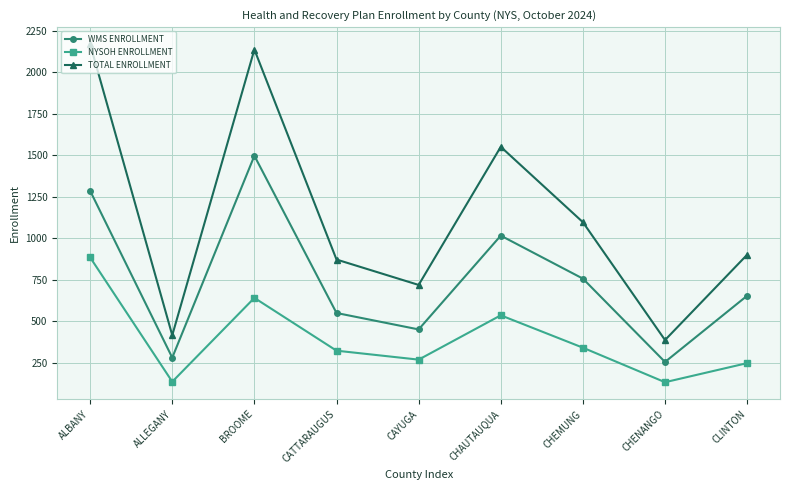

The TOTAL ENROLLMENT series shows 900 at CLINTON. True or false?

True